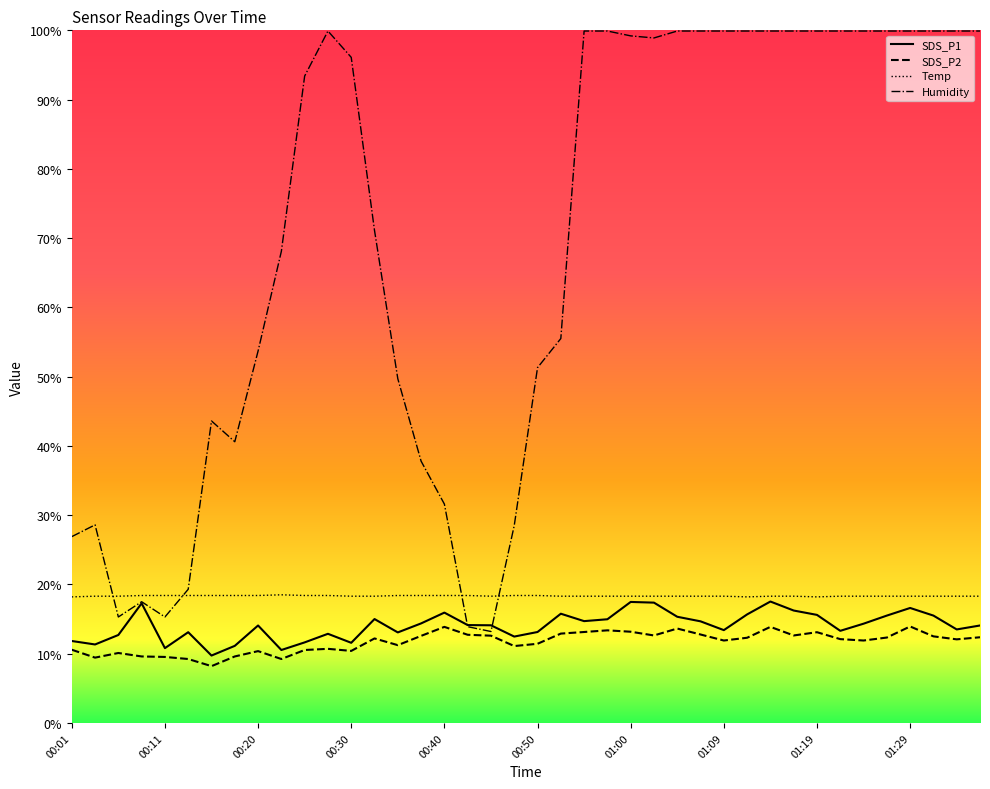

Which series has the widest spread of values?

Humidity